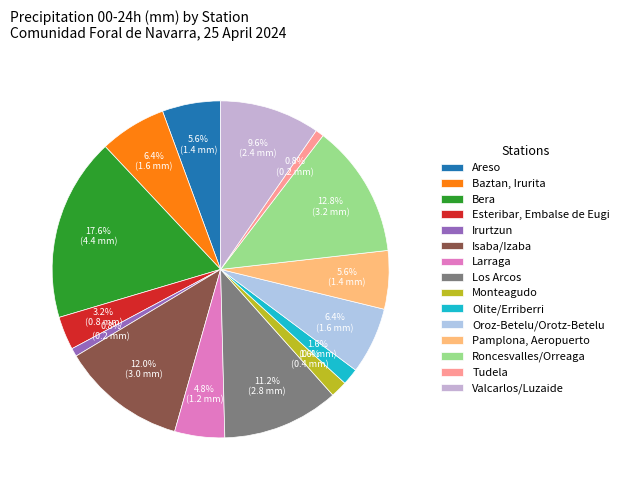

How much of the chart is everything except Olite/Erriberri?

98.4%